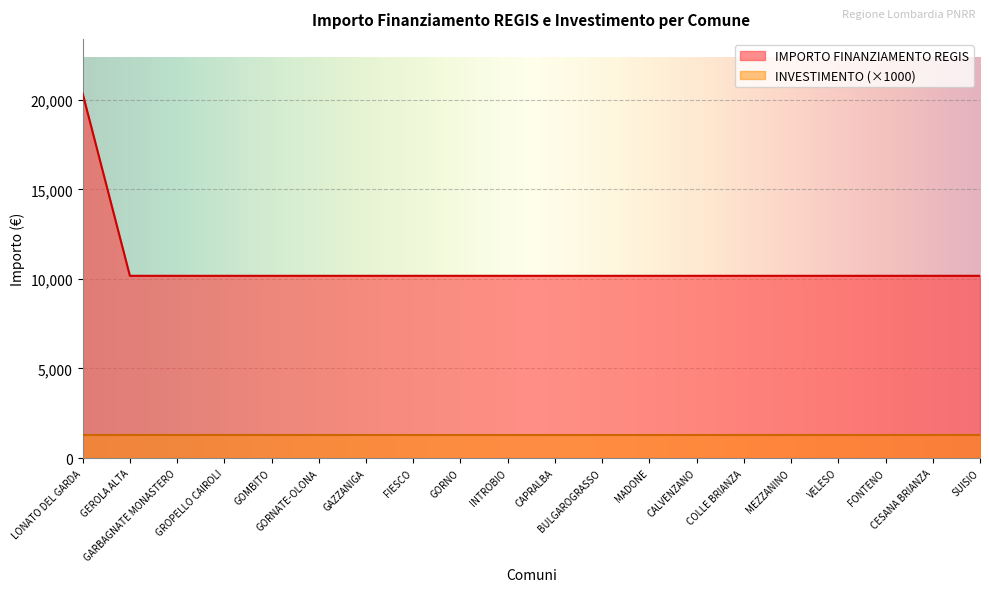

List the labels in order of value, smallest first.

GEROLA ALTA, GARBAGNATE MONASTERO, GROPELLO CAIROLI, GOMBITO, GORNATE-OLONA, GAZZANIGA, FIESCO, GORNO, INTROBIO, CAPRALBA, BULGAROGRASSO, MADONE, CALVENZANO, COLLE BRIANZA, MEZZANINO, VELESO, FONTENO, CESANA BRIANZA, SUISIO, LONATO DEL GARDA